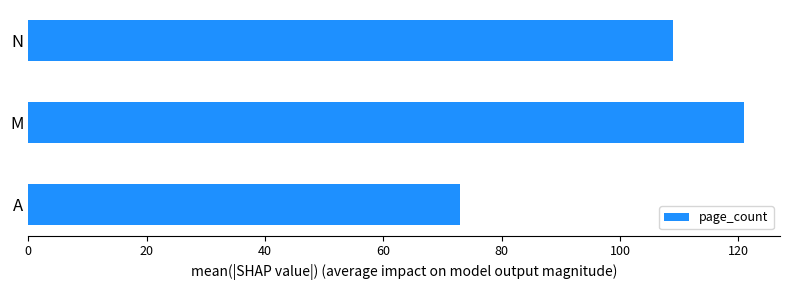

Is it true that the value at M is 121?

True